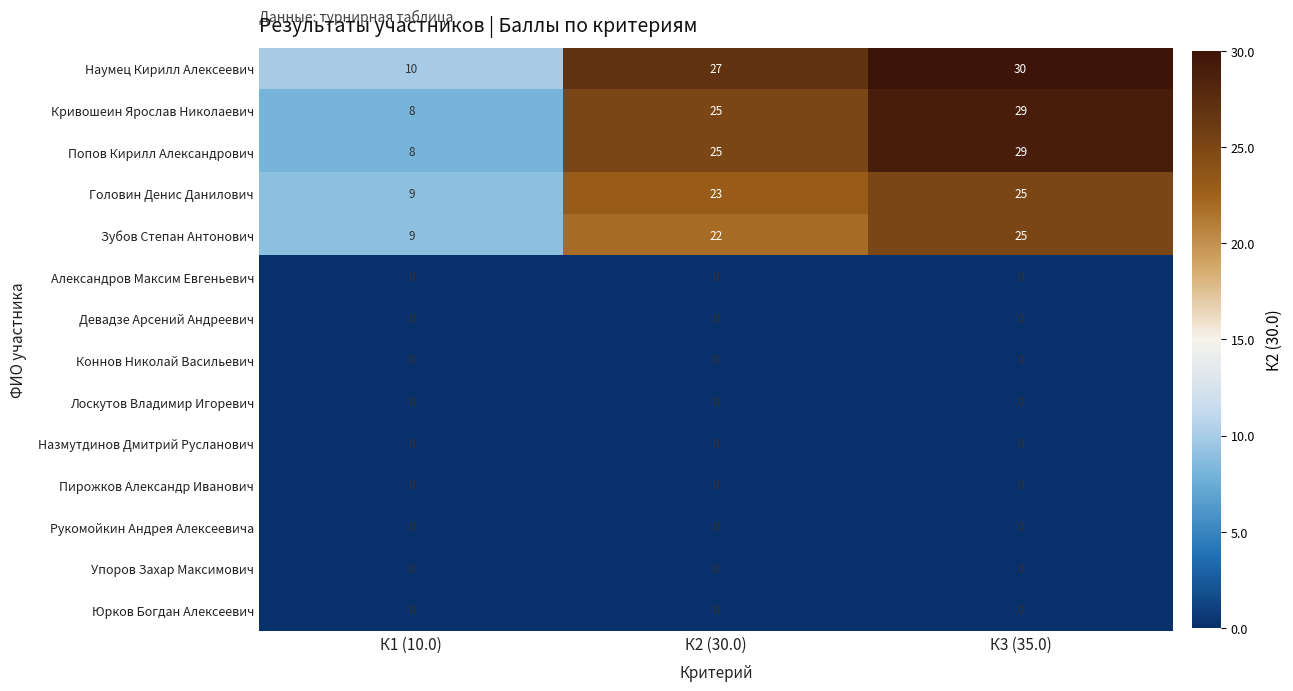

Rank the categories by Наумец Кирилл Алексеевич value from lowest to highest.

К1 (10.0), К2 (30.0), К3 (35.0)